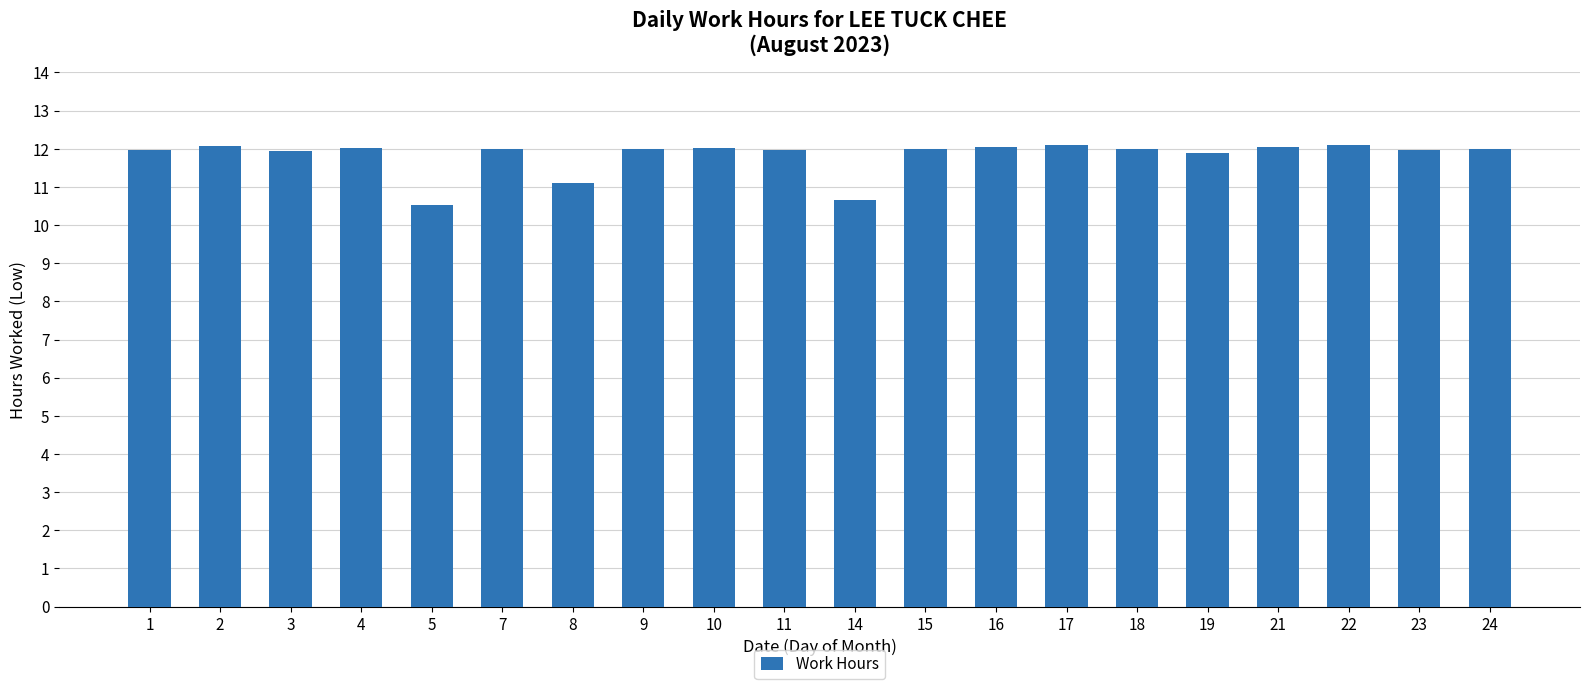

At which label is the value closest to 11?

8